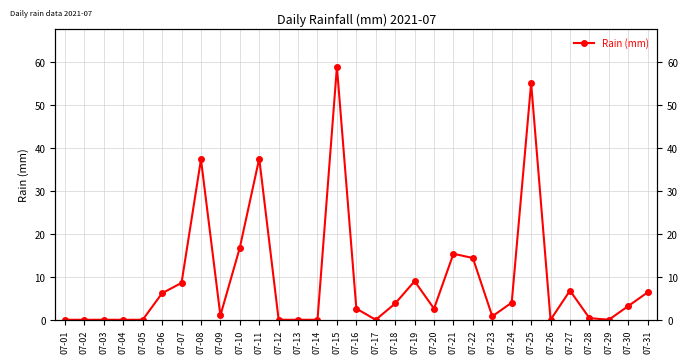

What is the change in value from 07-01 to 07-24?

+4.0